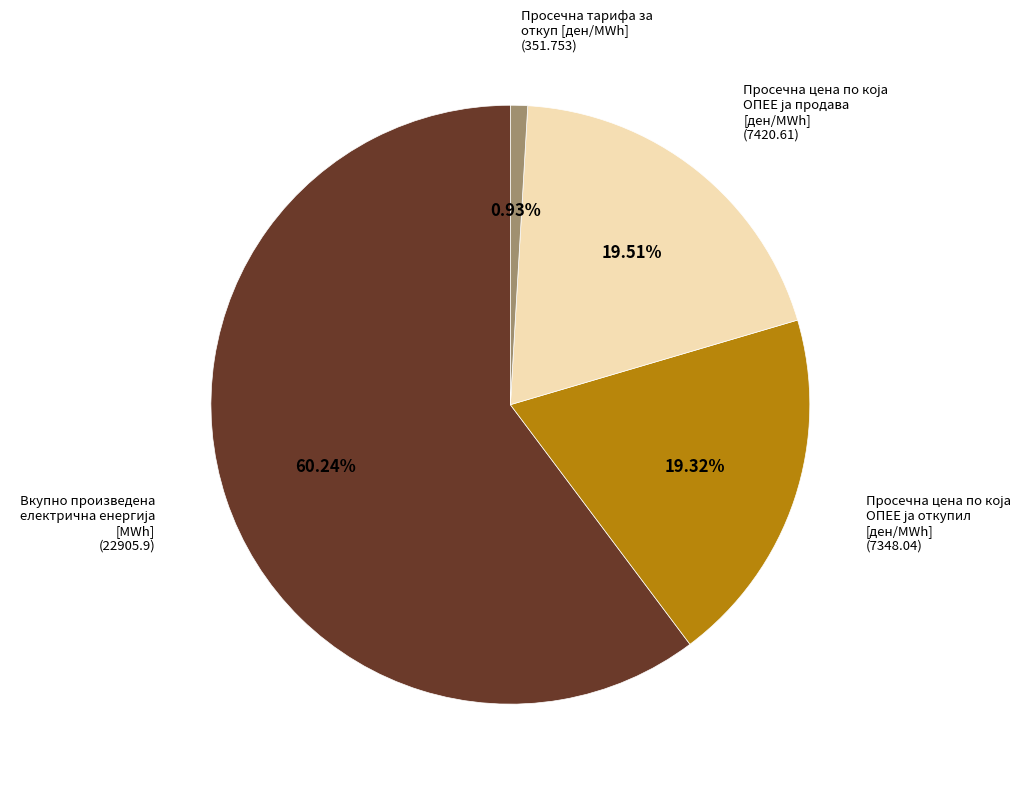

Does any single category account for the majority?

Yes